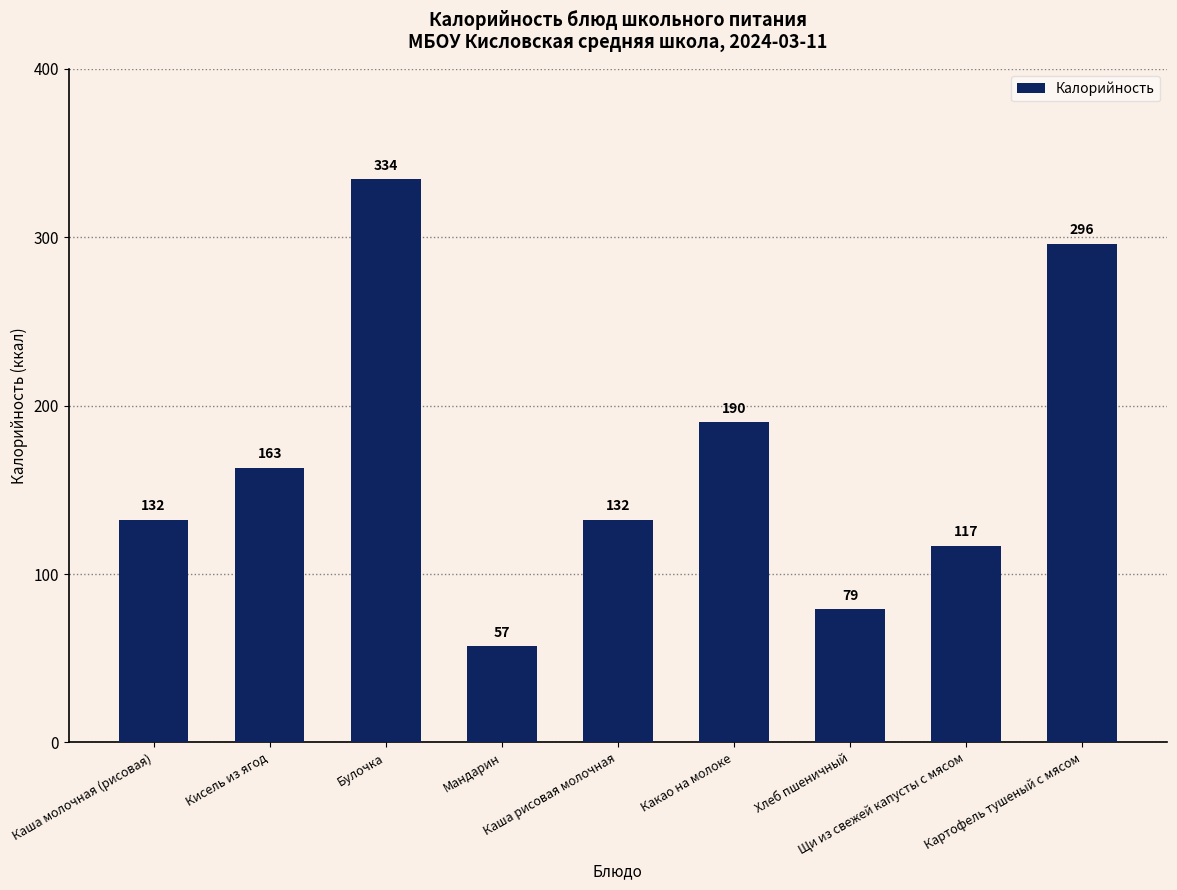

What position from the left is Каша рисовая молочная?

5